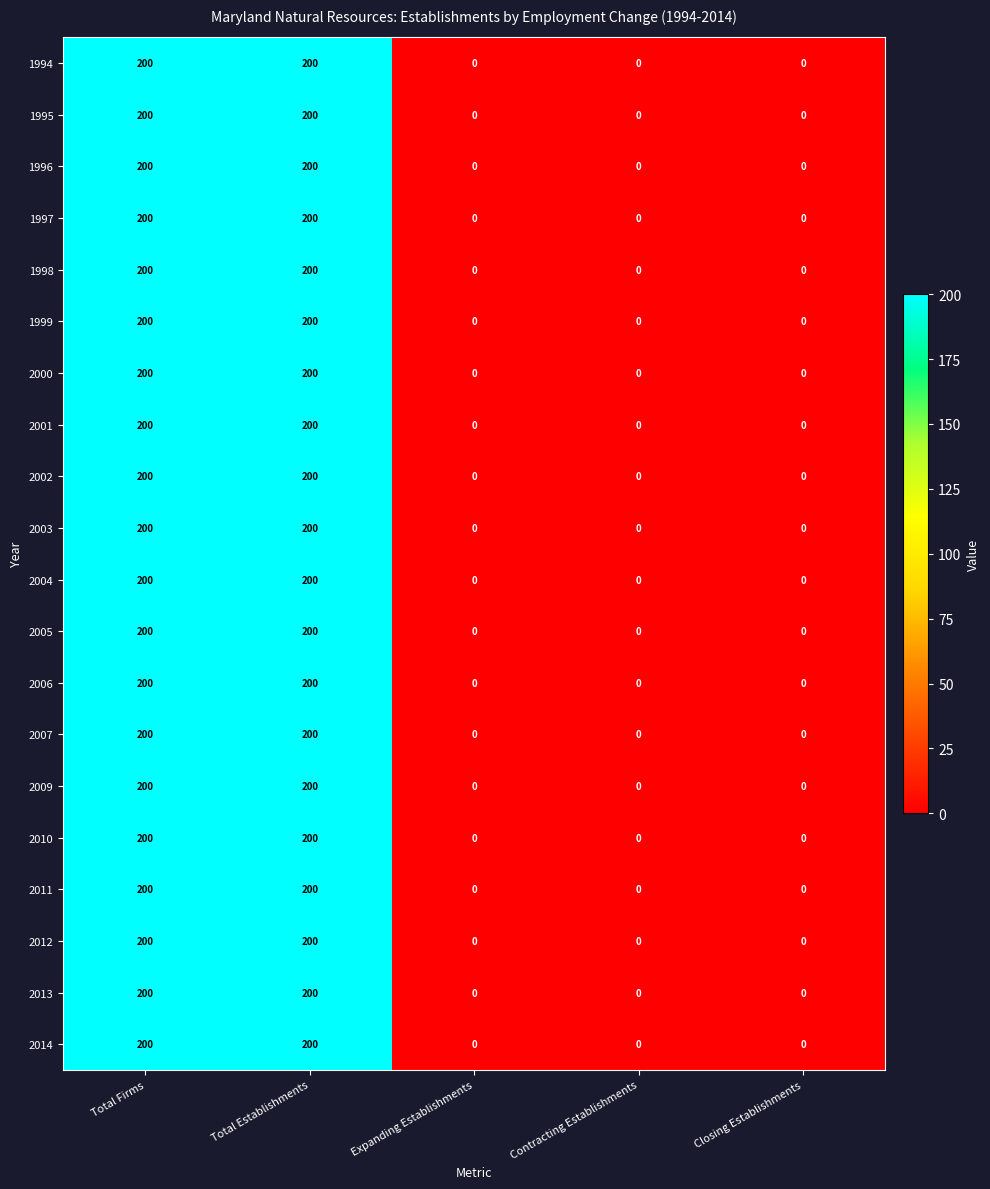

The 1994 series shows 0 at Closing Establishments. True or false?

True